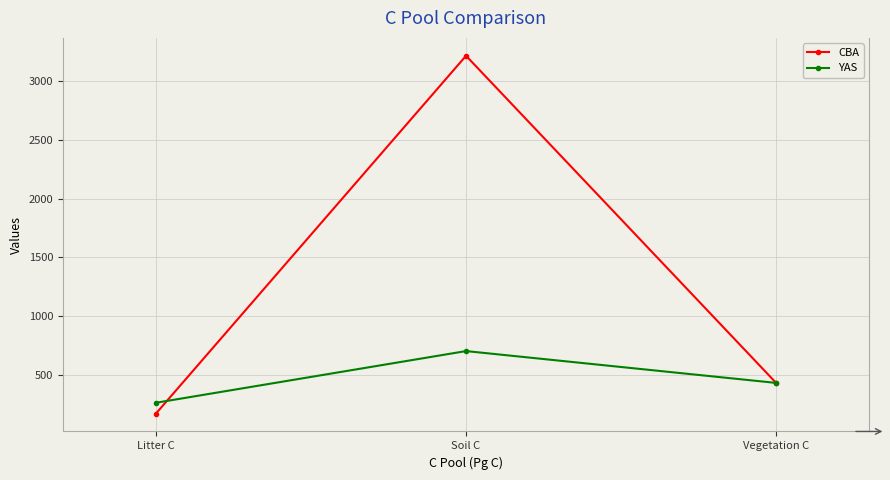

What position from the left is Litter C?

1